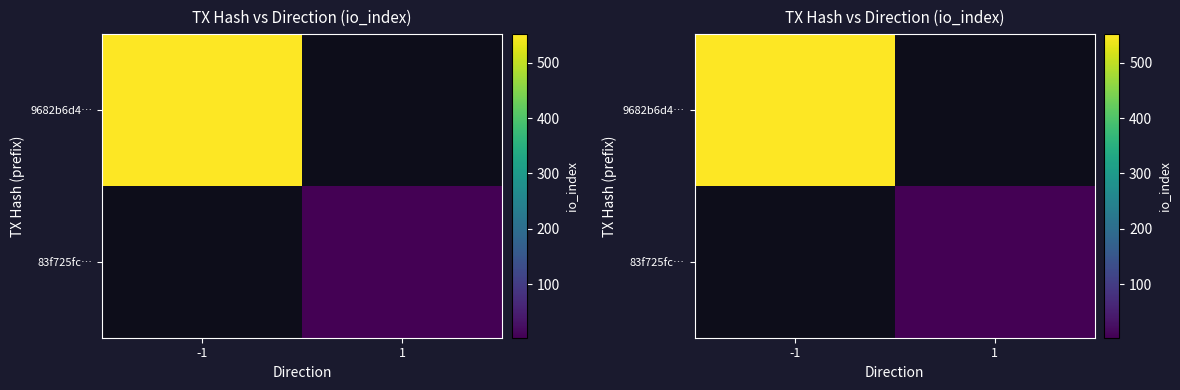

Count the number of categories in the chart.

2